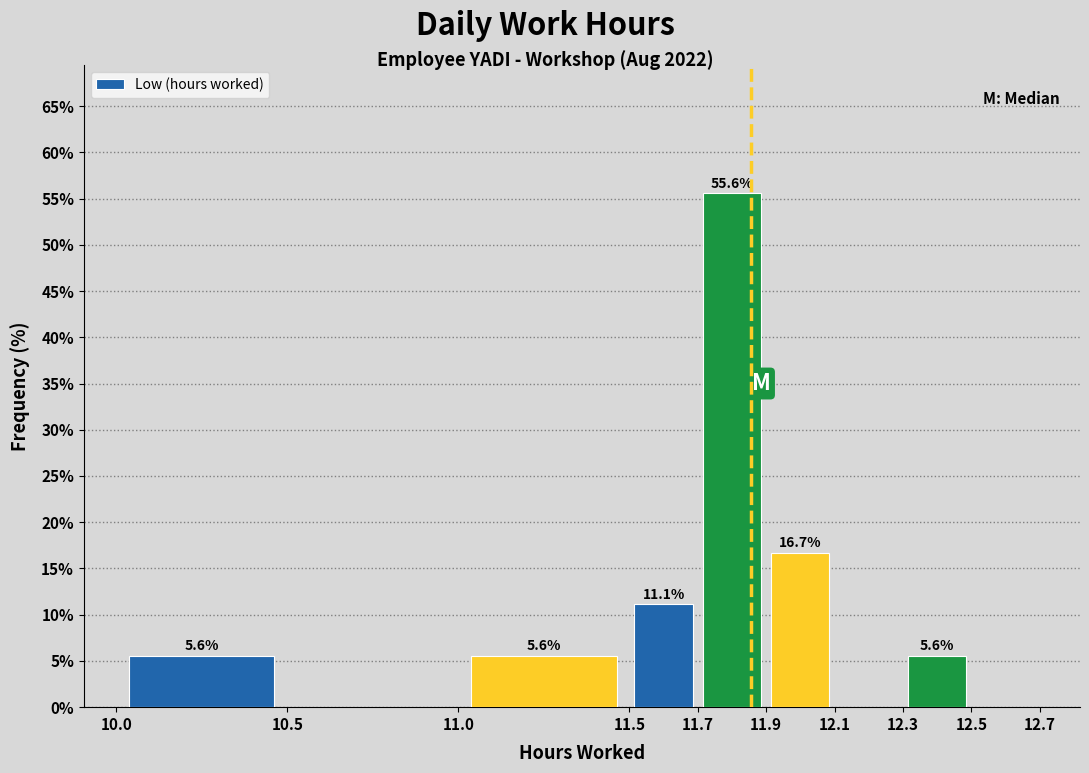

Over which range of the x-axis is the bar tallest?

11.7 to 11.9